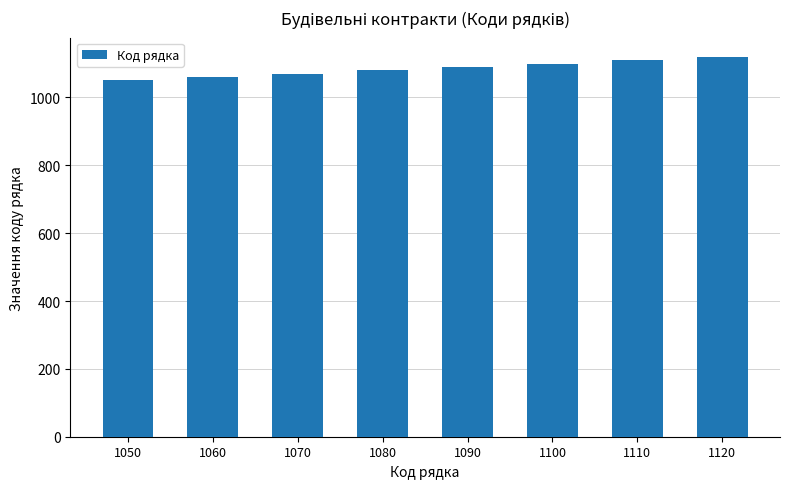

Reading left to right, list all the values displayed in this chart.

1050=1050	1060=1060	1070=1070	1080=1080	1090=1090	1100=1100	1110=1110	1120=1120